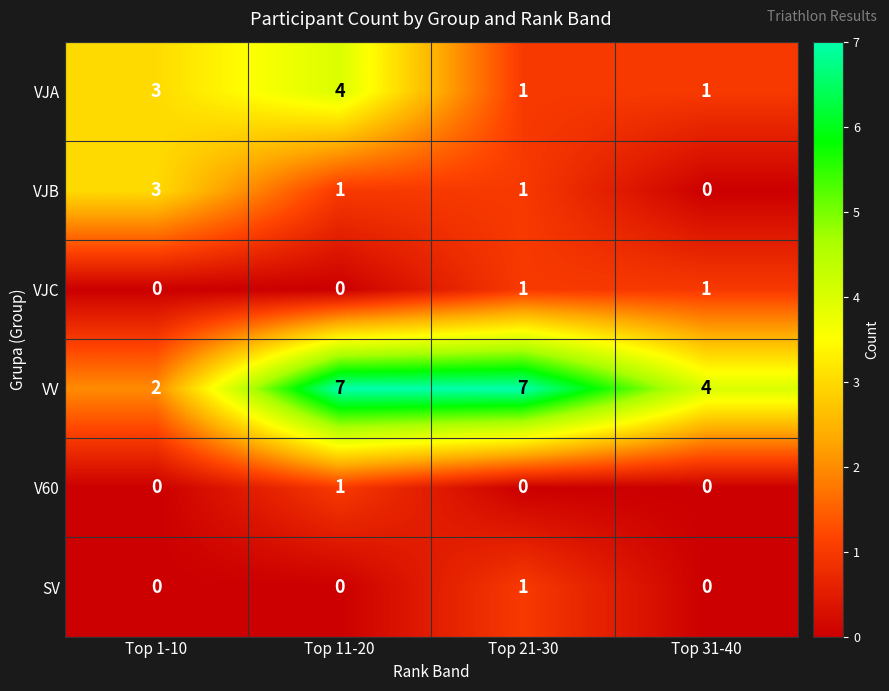

How many series are shown in this chart?

6